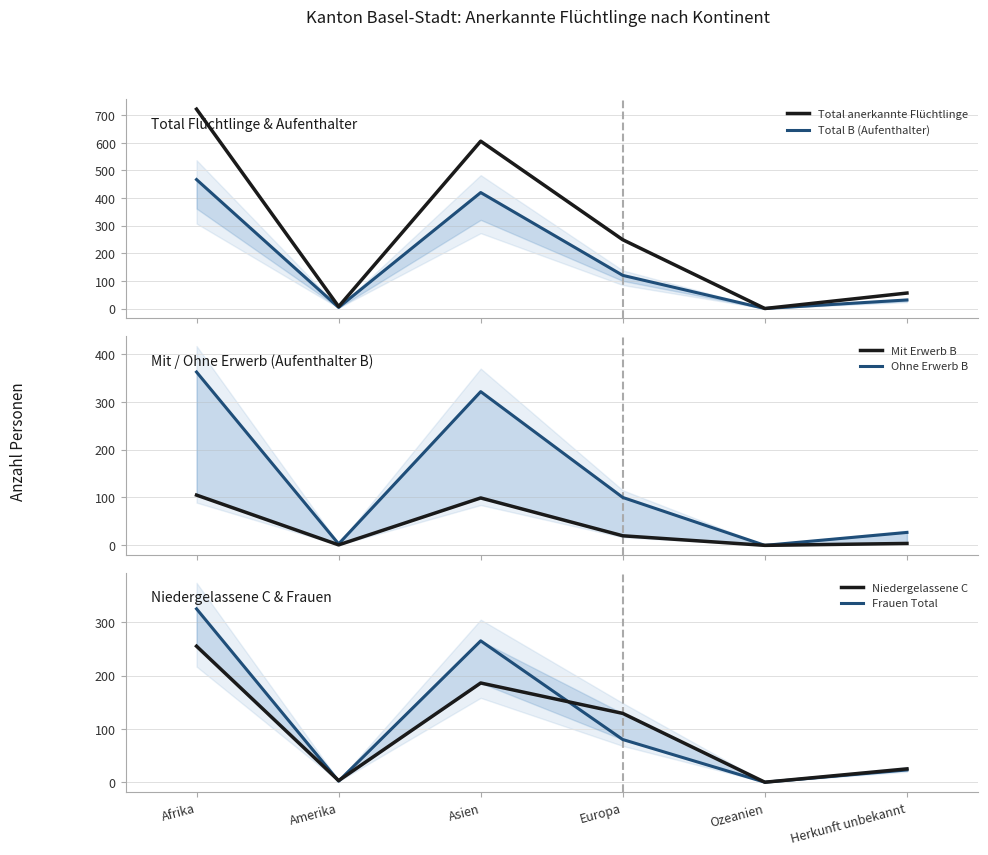

What is the greatest value displayed?

722